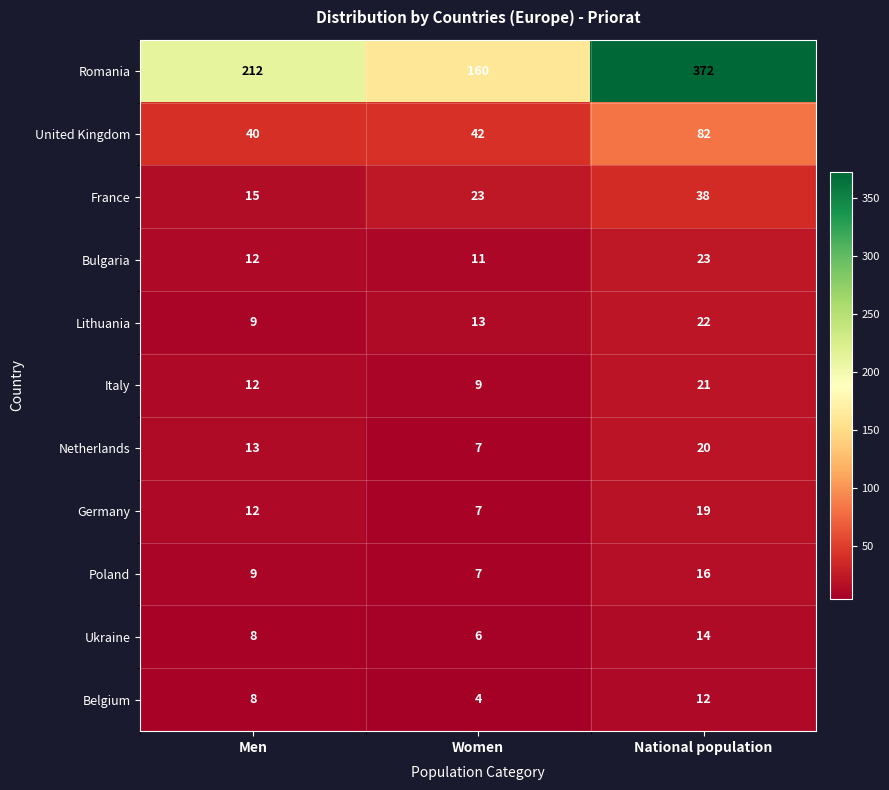

What is the sum of all Italy values?

42